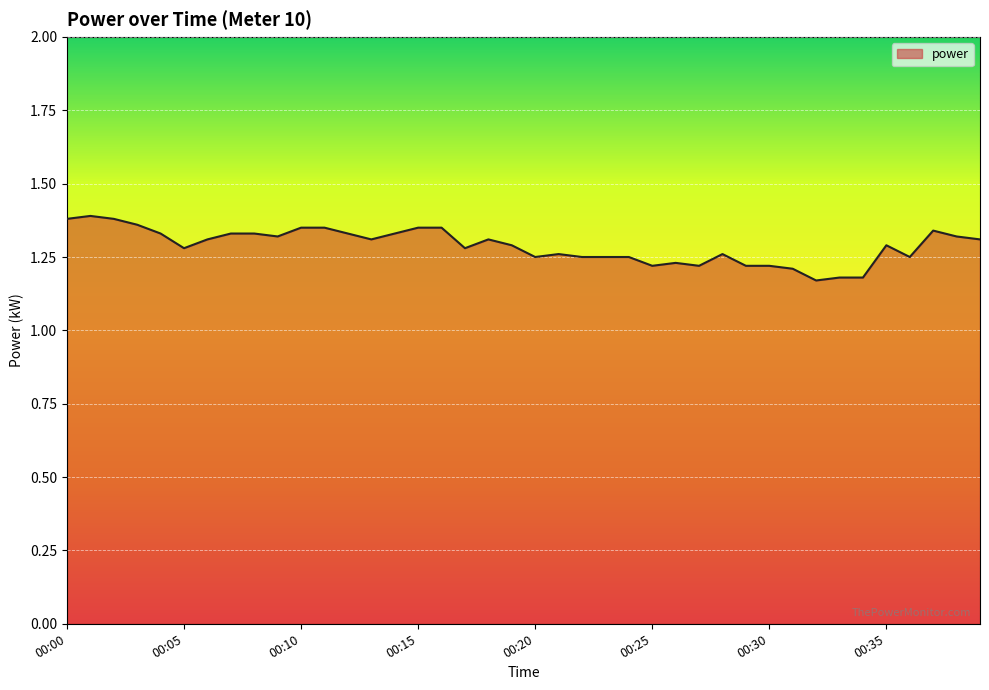

At which label is the value closest to 1?

00:32